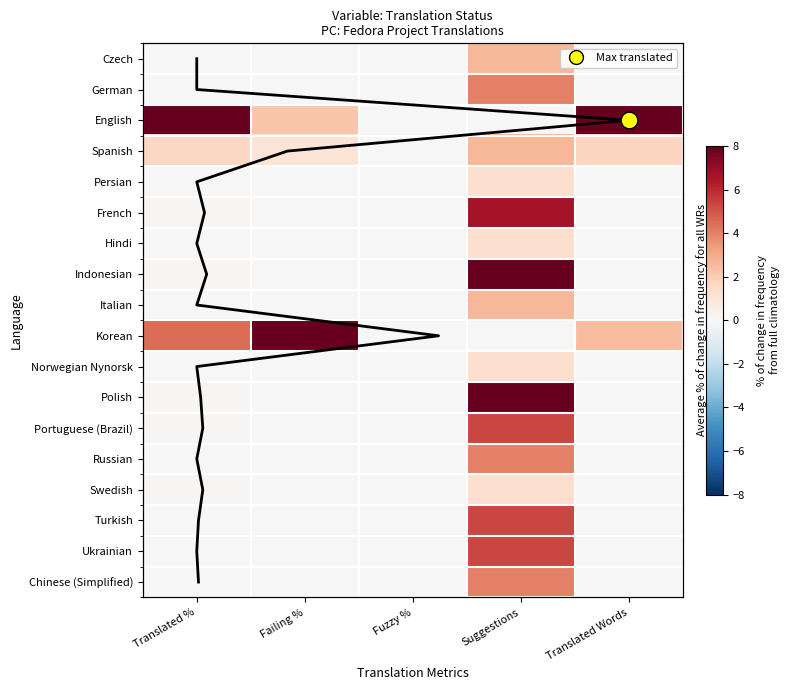

What is the highest value of the Turkish series?

5.3